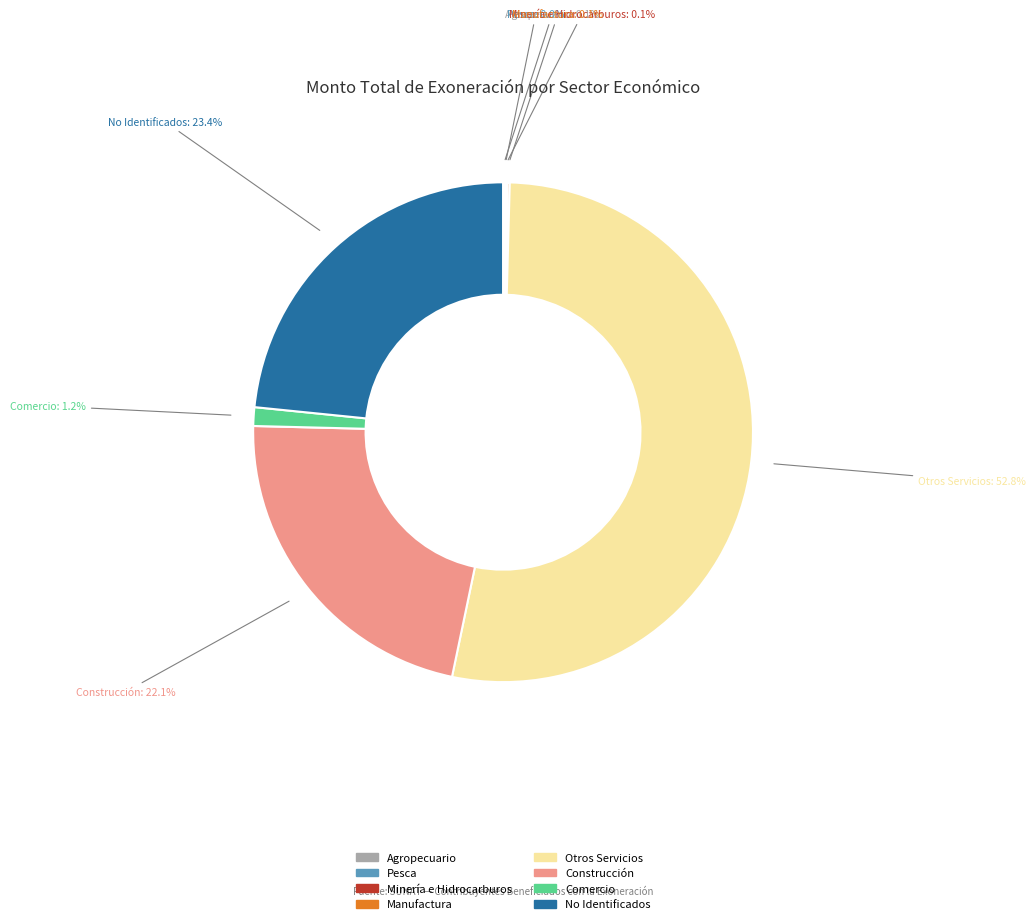

What is the largest slice in the pie chart?

Otros Servicios